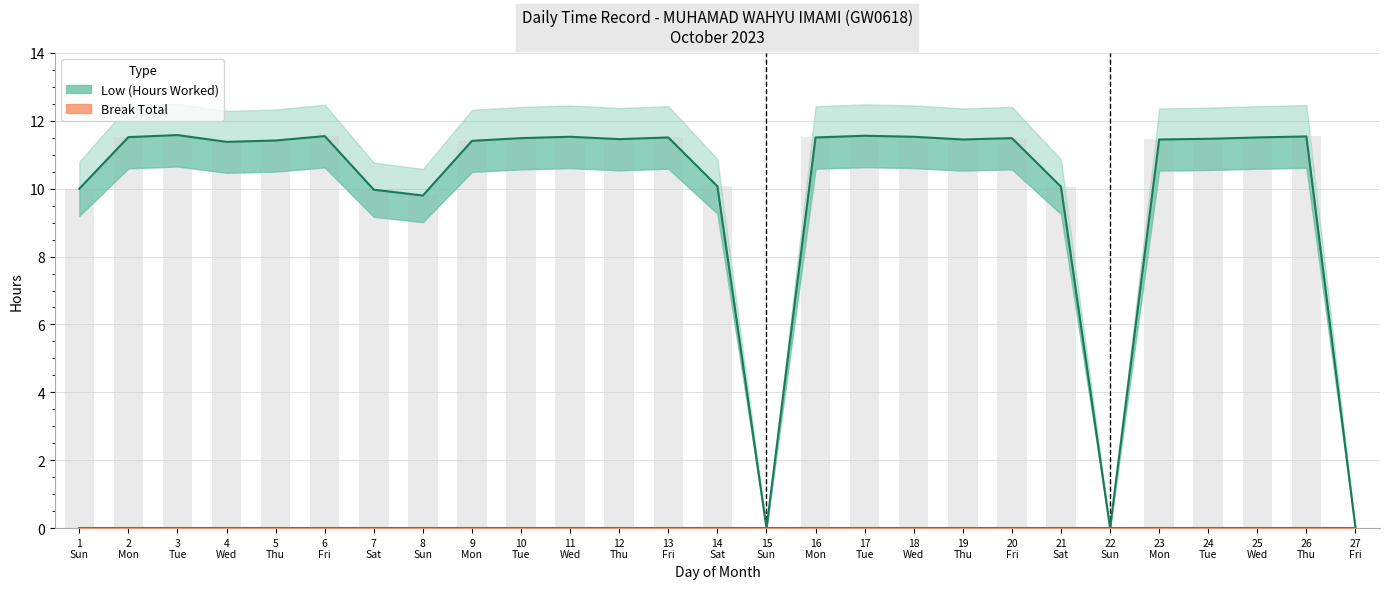

Reading left to right, extract all data points from this chart.

10.0	11.5	11.6	11.4	11.4	11.6	10.0	9.8	11.4	11.5	11.5	11.5	11.5	10.1	0.0	11.5	11.6	11.5	11.4	11.5	10.1	0.0	11.4	11.5	11.5	11.5	0.0